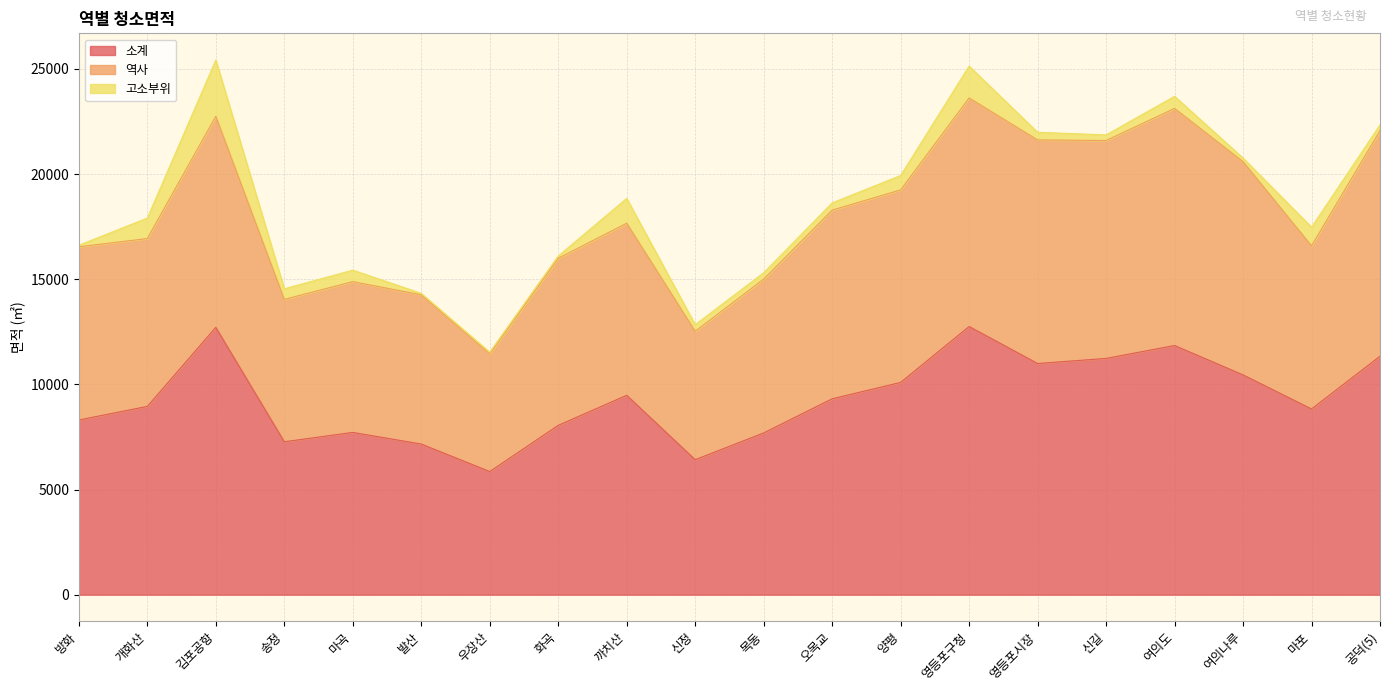

True or false: 소계 and 역사 cross at least once.

False